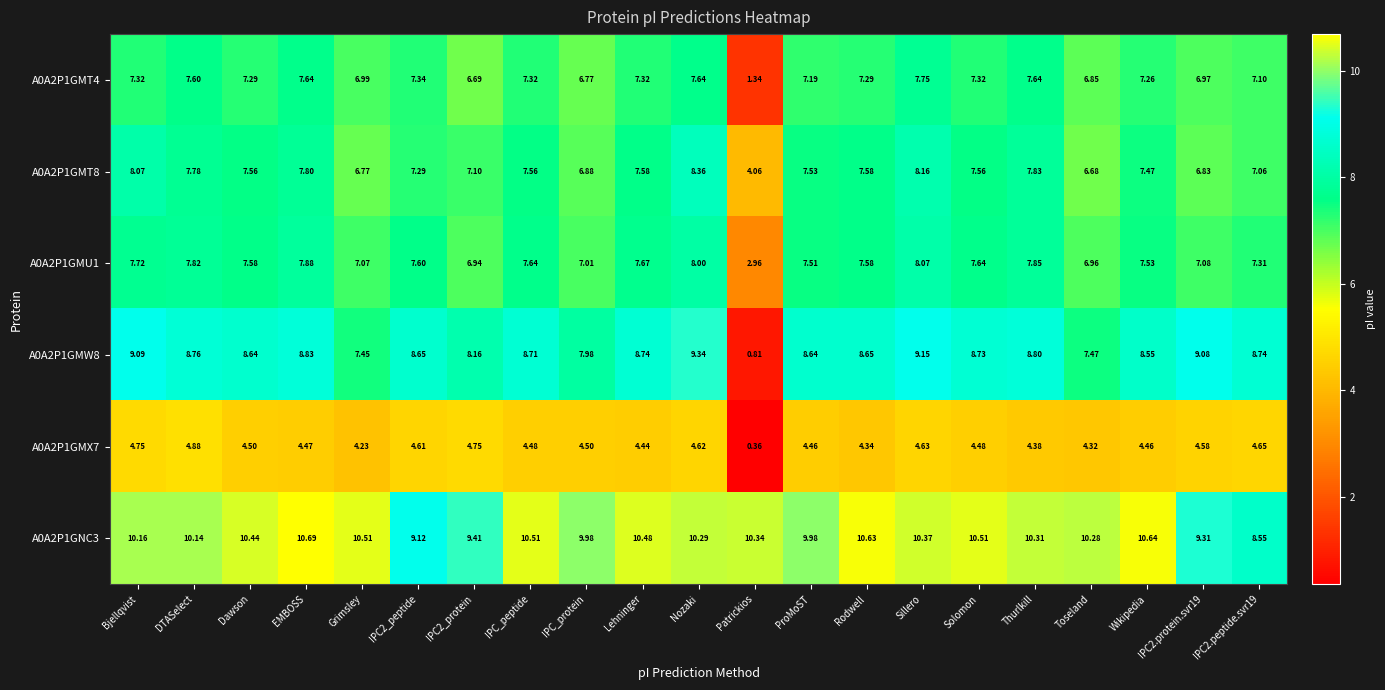

Which label corresponds to the largest value in the chart?

EMBOSS